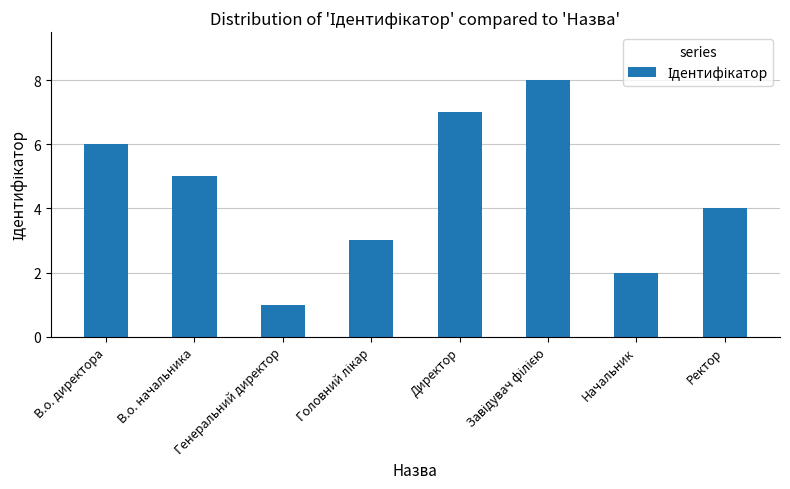

What is the label of the 6th bar from the right?

Генеральний директор